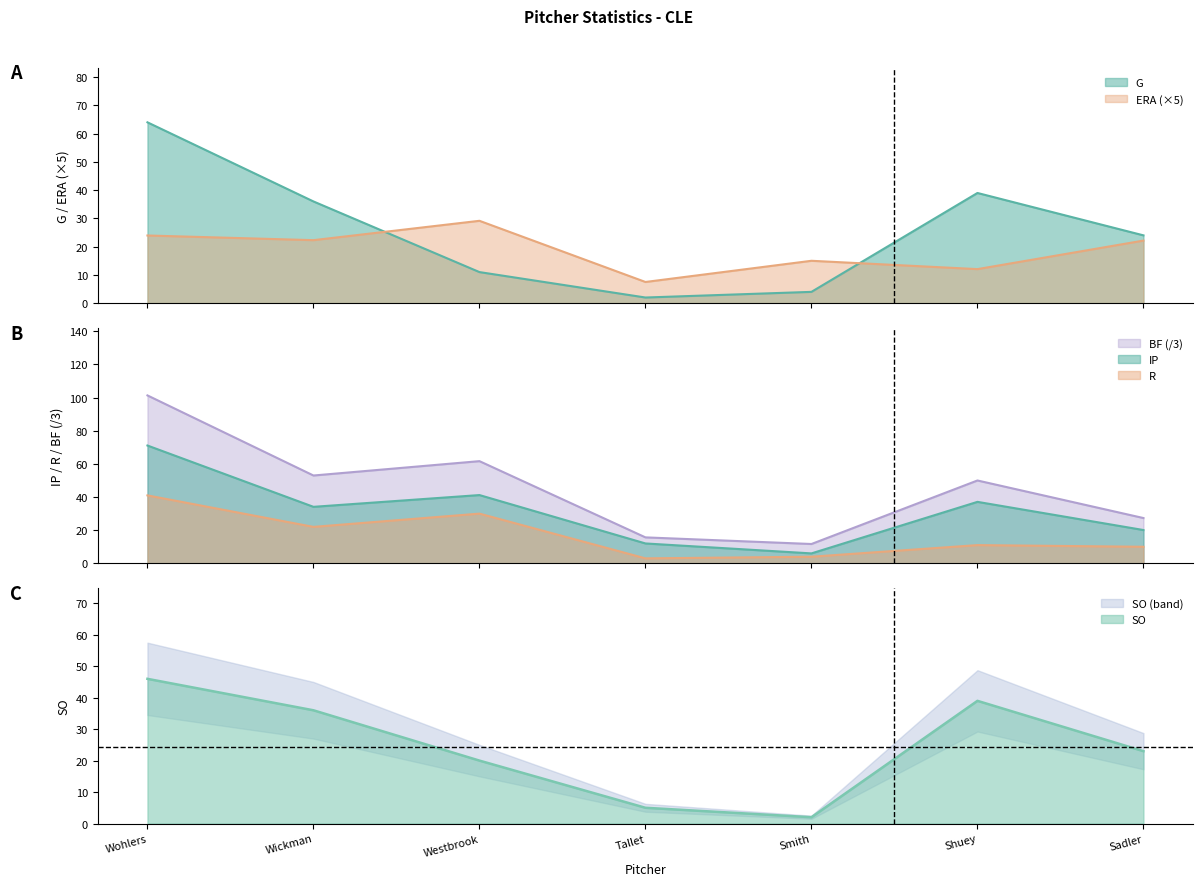

True or false: SO has more than 1 interior local peaks.

False